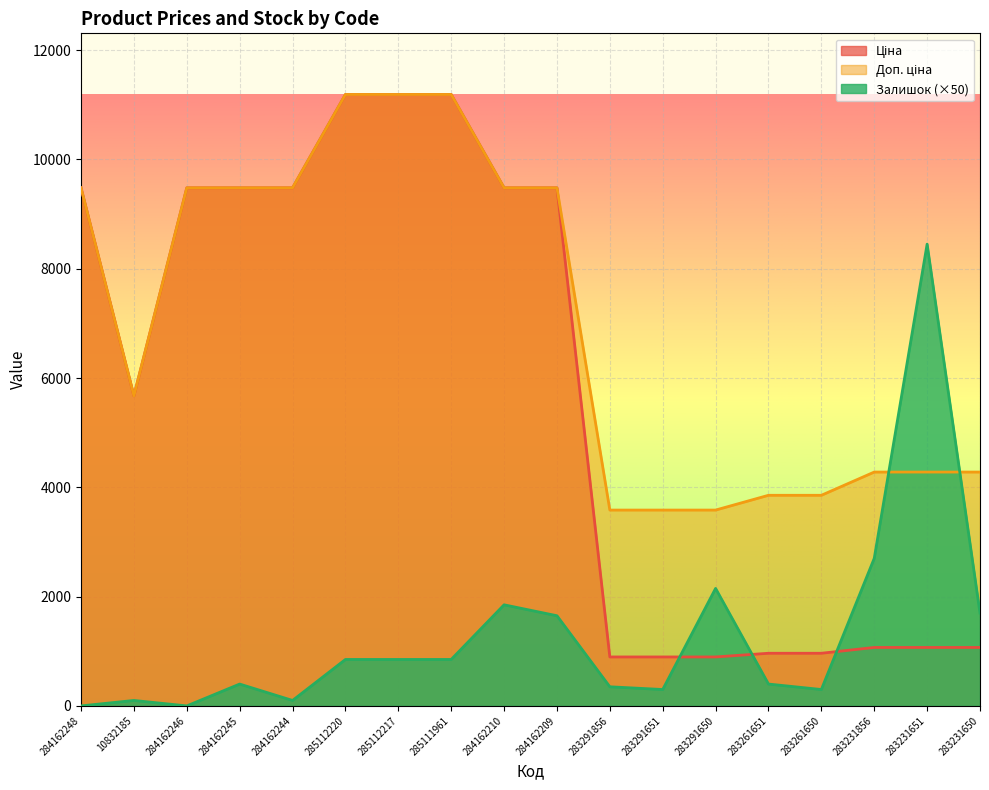

What is the highest value of the Доп. ціна series?

11188.2